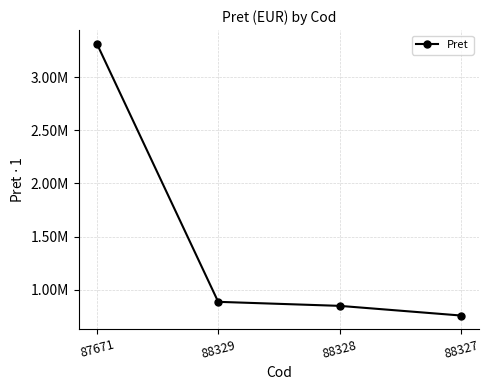

Reading left to right, extract all data points from this chart.

87671=3315230	88329=885502	88328=847612	88327=756728